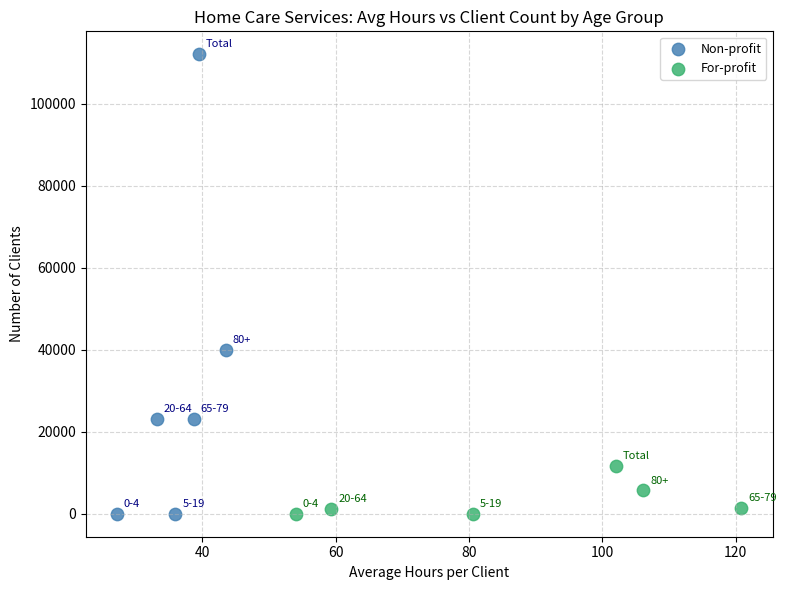

Which series reaches the maximum Y coordinate?

Non-profit